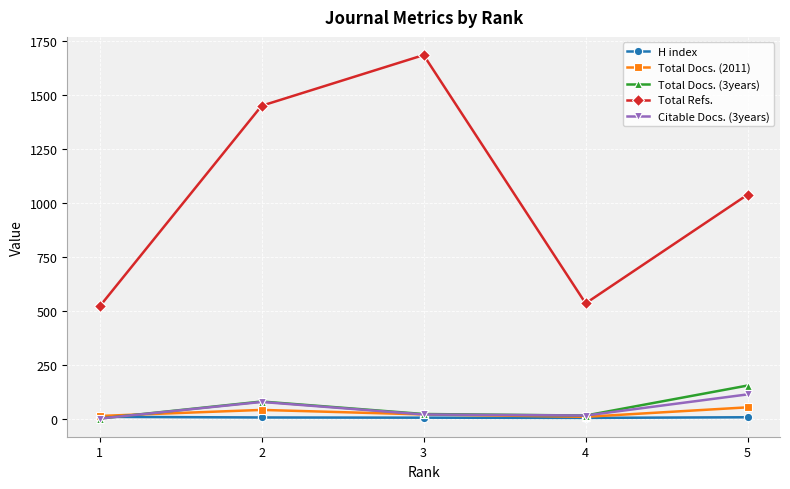

Between 5 and 2, which series saw the biggest shift?

Total Refs.